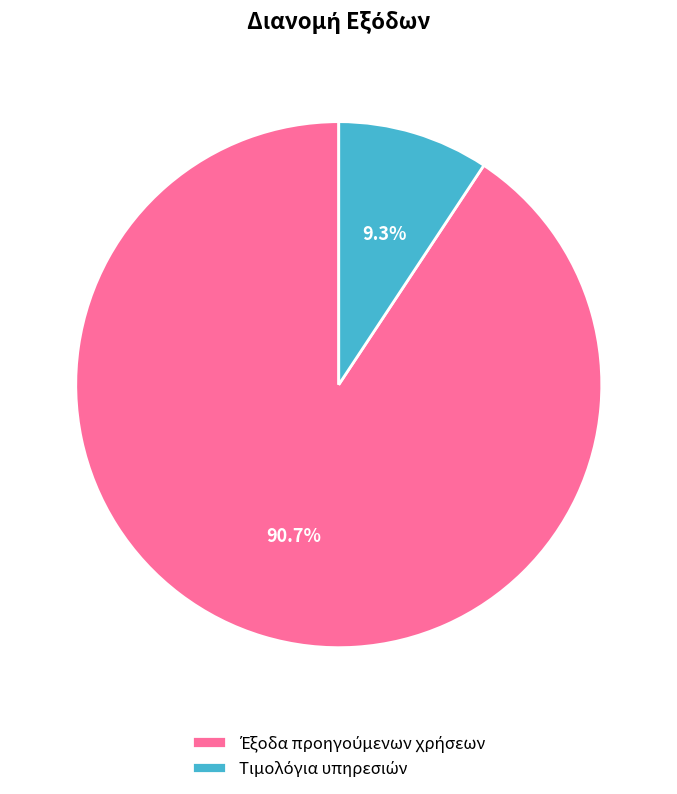

How many slices are in this pie chart?

2